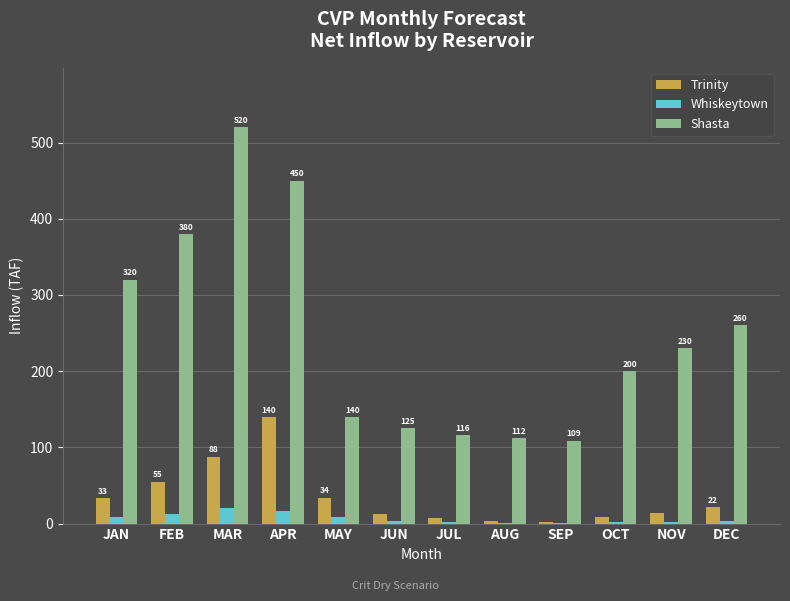

What is the sum of all Trinity values?

421